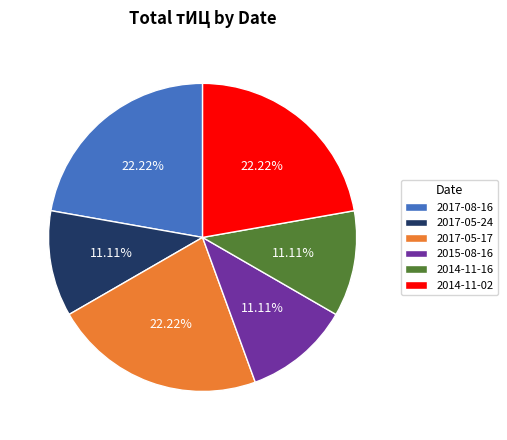

Count the number of slices in the pie.

6